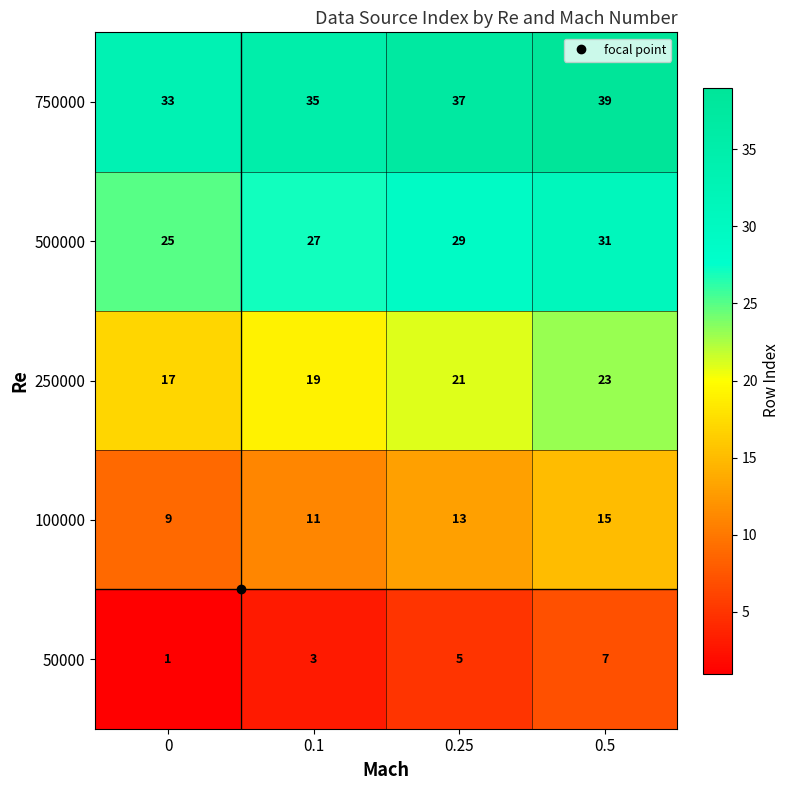

What is the difference between the maximum and second lowest values in the 500000 series?

4